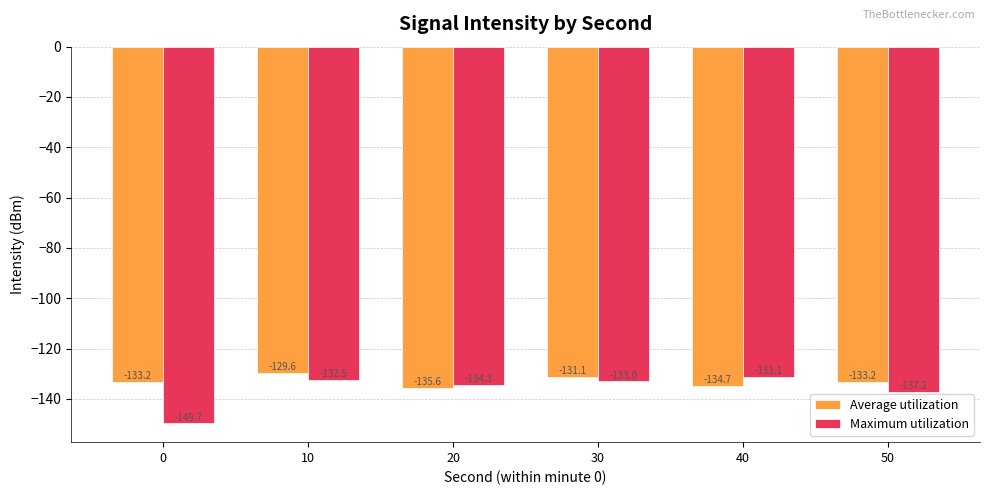

Does the chart contain any negative values?

Yes